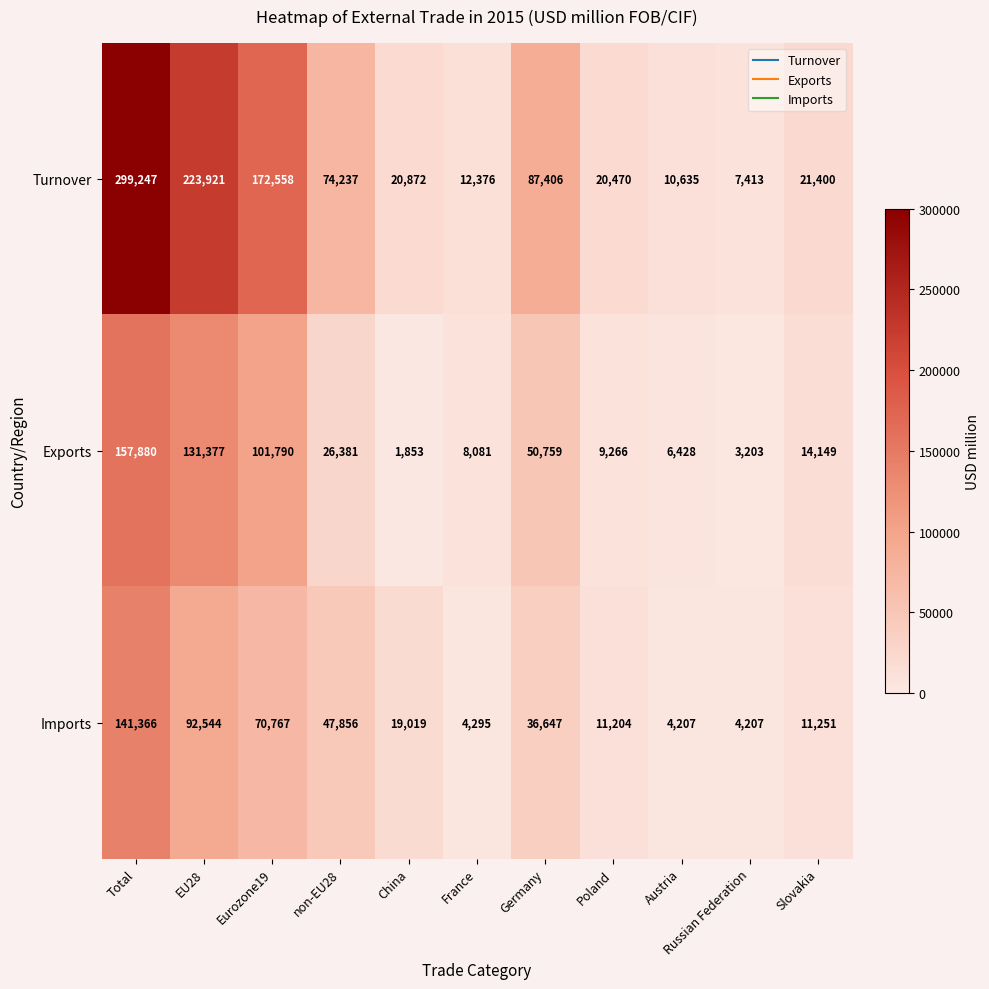

Count the number of categories in the chart.

11